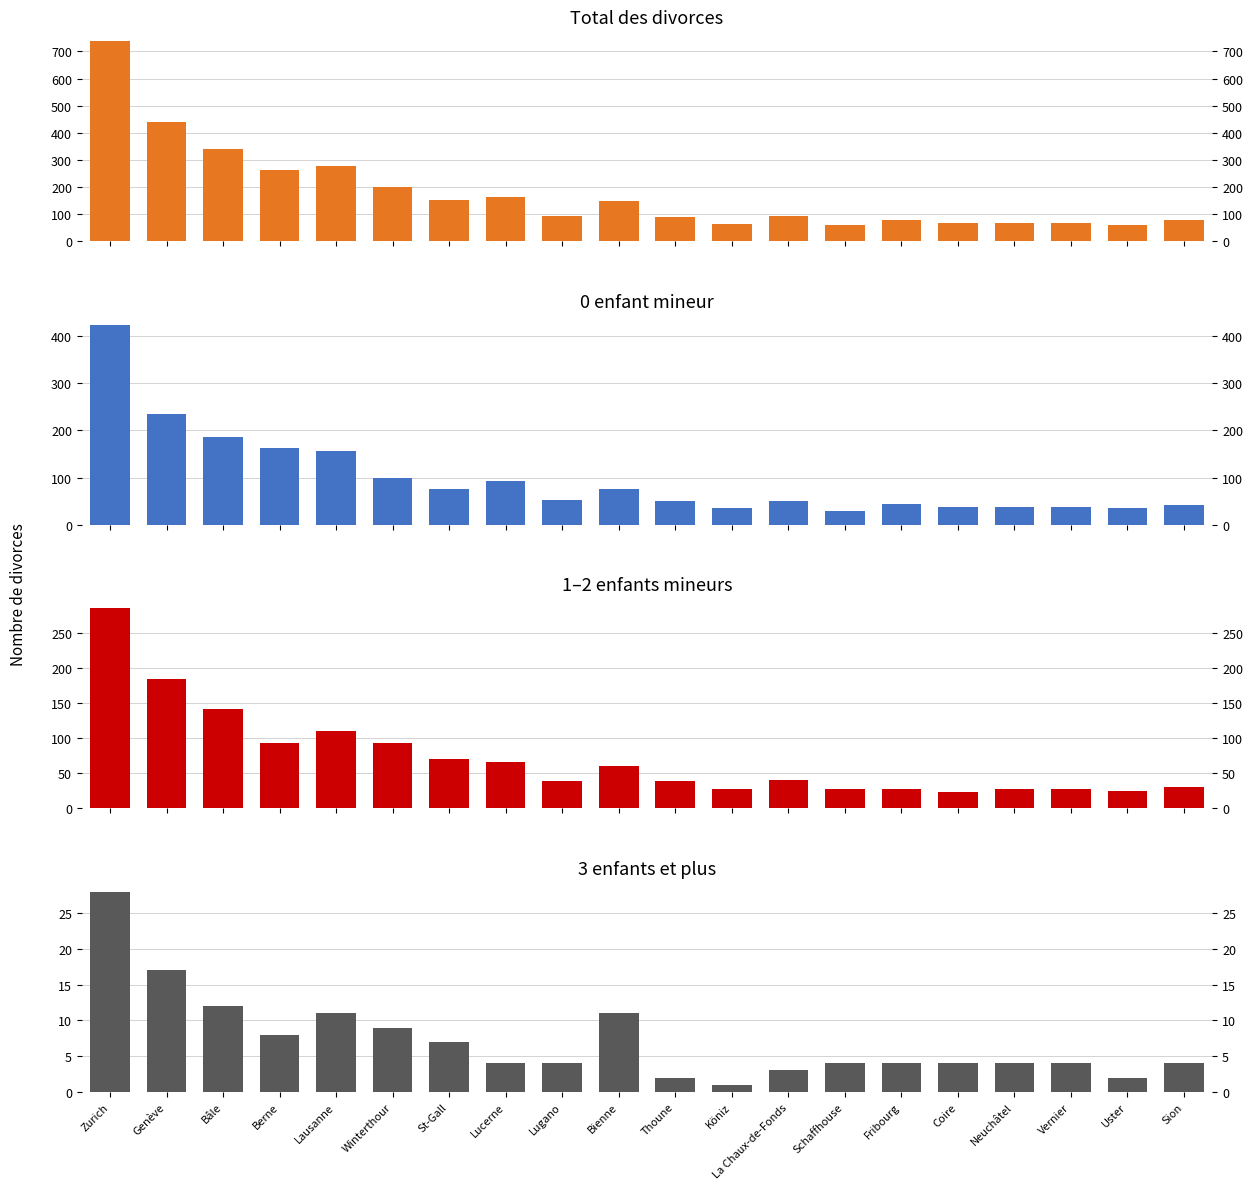

Reading left to right, transcribe all the data shown in this chart.

Total: 737	438	340	263	277	202	153	163	95	148	91	64	94	62	77	66	69	69	62	77
0 enfants: 424	236	186	162	156	100	75	93	52	76	50	35	50	30	45	38	37	37	35	42
1-2 enfants: 285	185	142	93	110	93	71	66	39	61	39	28	41	28	28	24	28	28	25	31
3+ enfants: 28	17	12	8	11	9	7	4	4	11	2	1	3	4	4	4	4	4	2	4